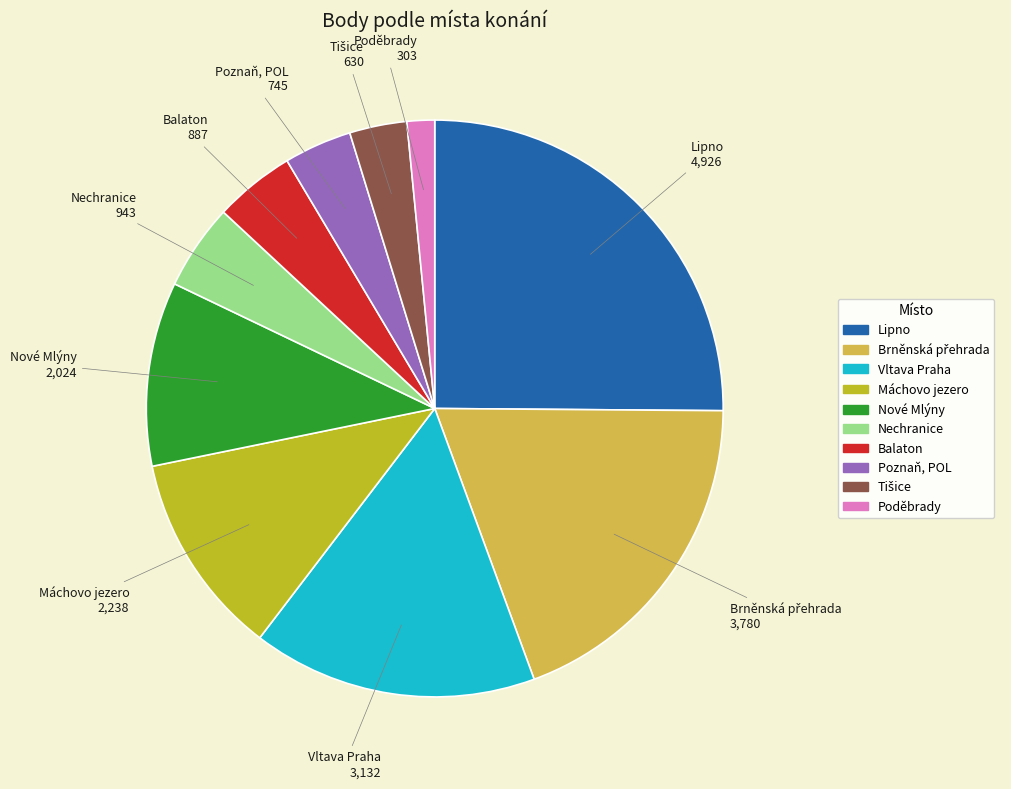

How many segments does this pie chart have?

10